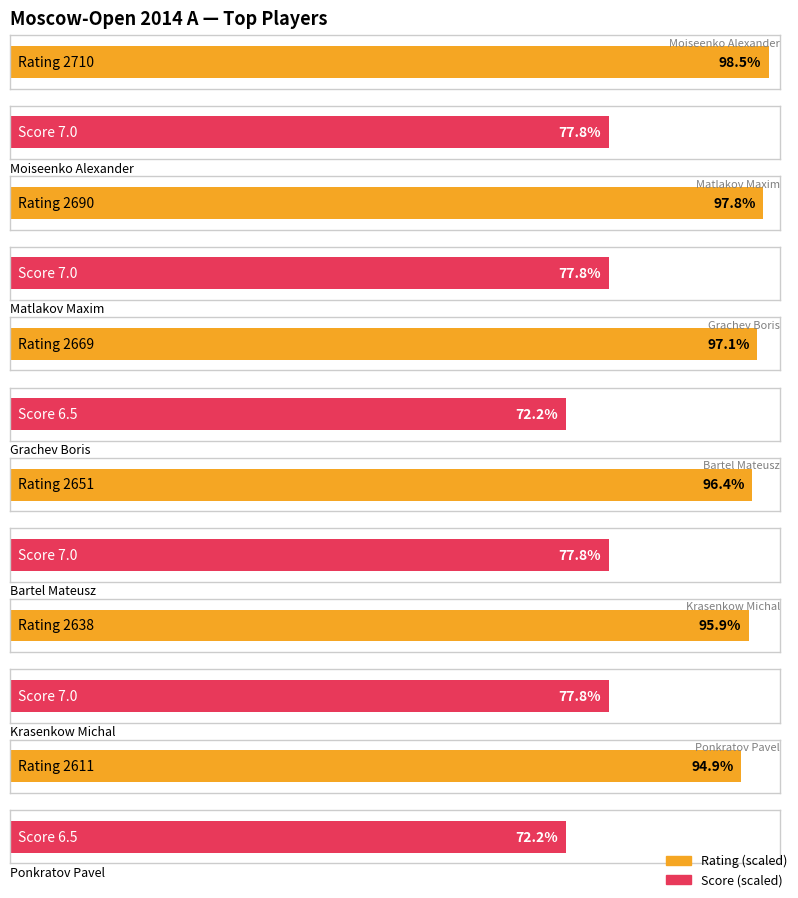

How many distinct data groups are displayed?

2